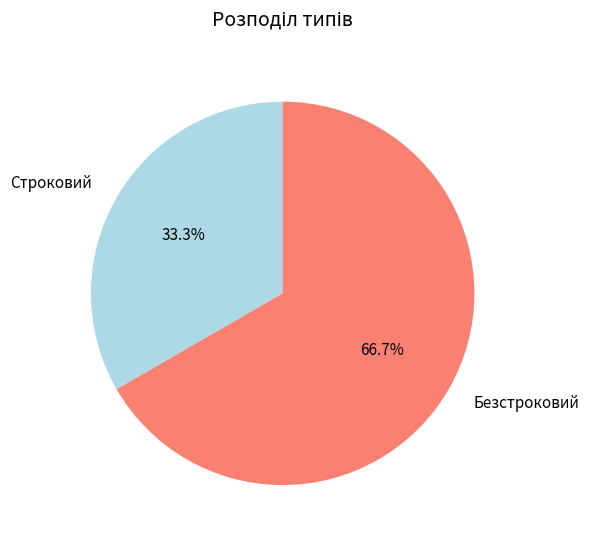

To the nearest percent, what is the combined percentage of Строковий and Безстроковий?

100%